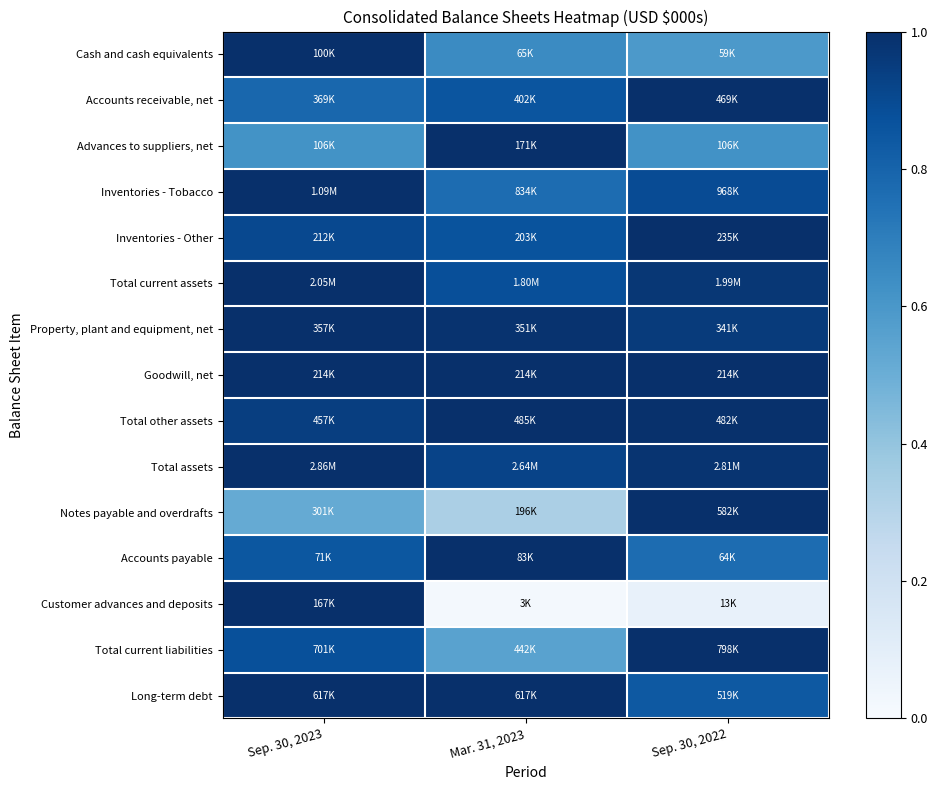

How many series are shown in this chart?

15